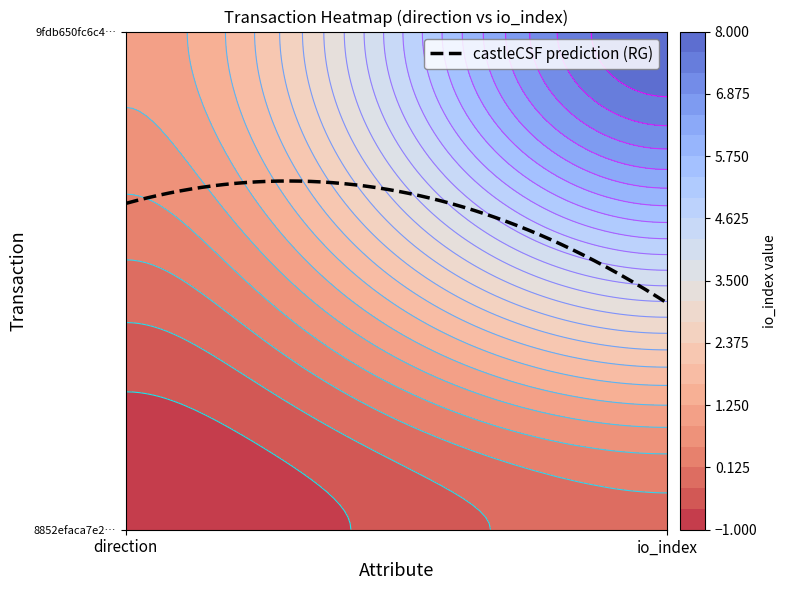

What is the average value of the 9fdb650fc6c4a763b50bdb50c26fd315bf39835 series?

4